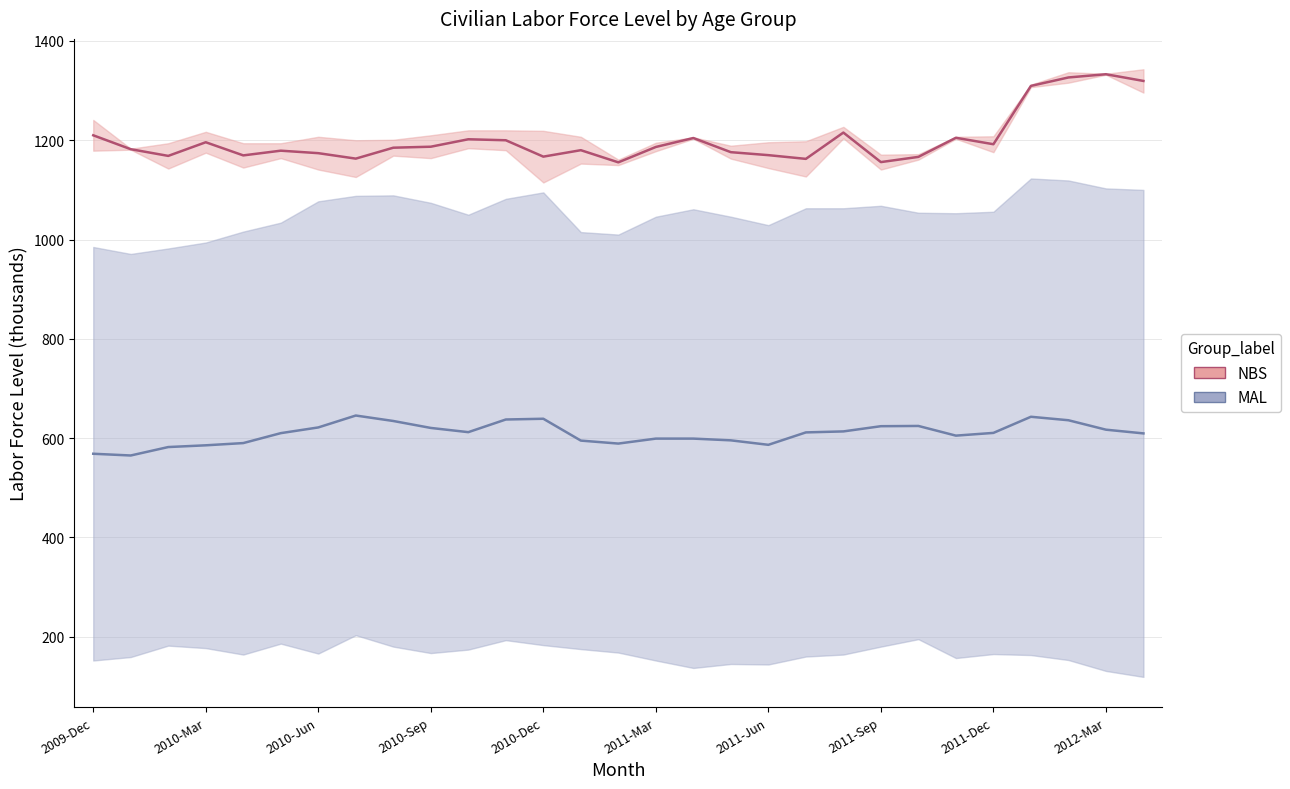

True or false: NBS_mean and MAL_mean cross at least once.

False